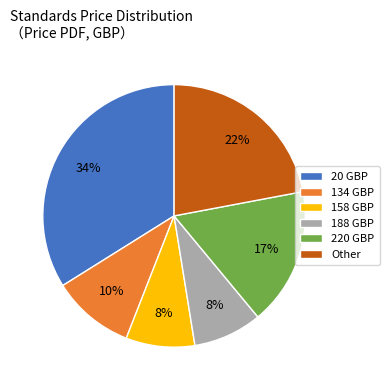

Which has a higher value, 20 GBP or 158 GBP?

20 GBP